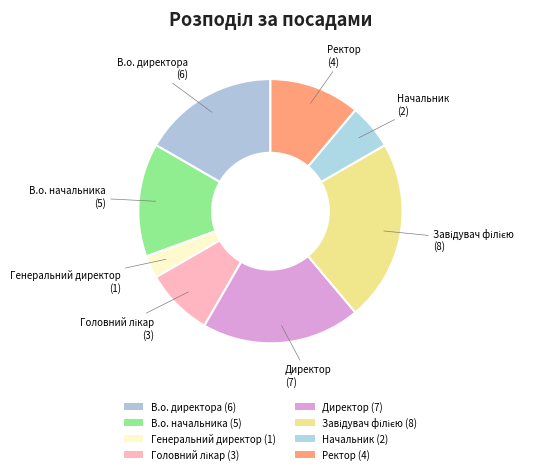

Rank the categories by value from highest to lowest.

Завідувач філією, Директор, В.о. директора, В.о. начальника, Ректор, Головний лікар, Начальник, Генеральний директор